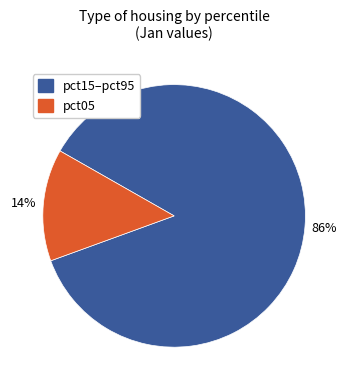

To the nearest percent, what is the difference between the largest and smallest slice percentages?

72%